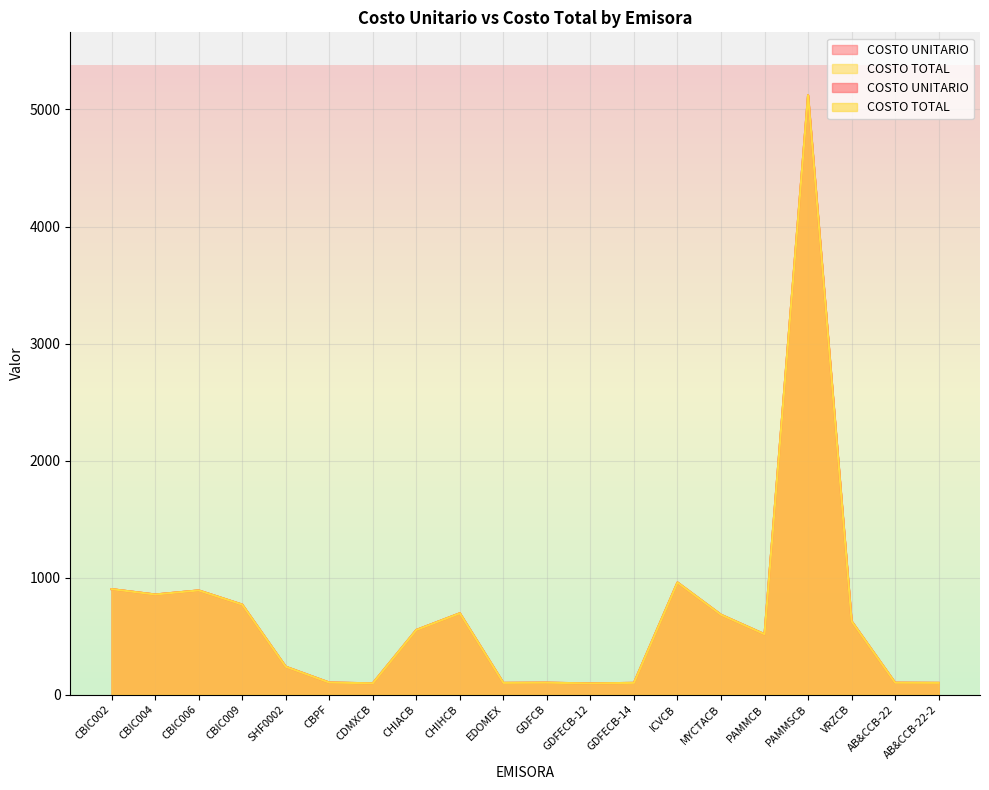

Read the COSTO TOTAL value at AB&CCB-22.

101.0